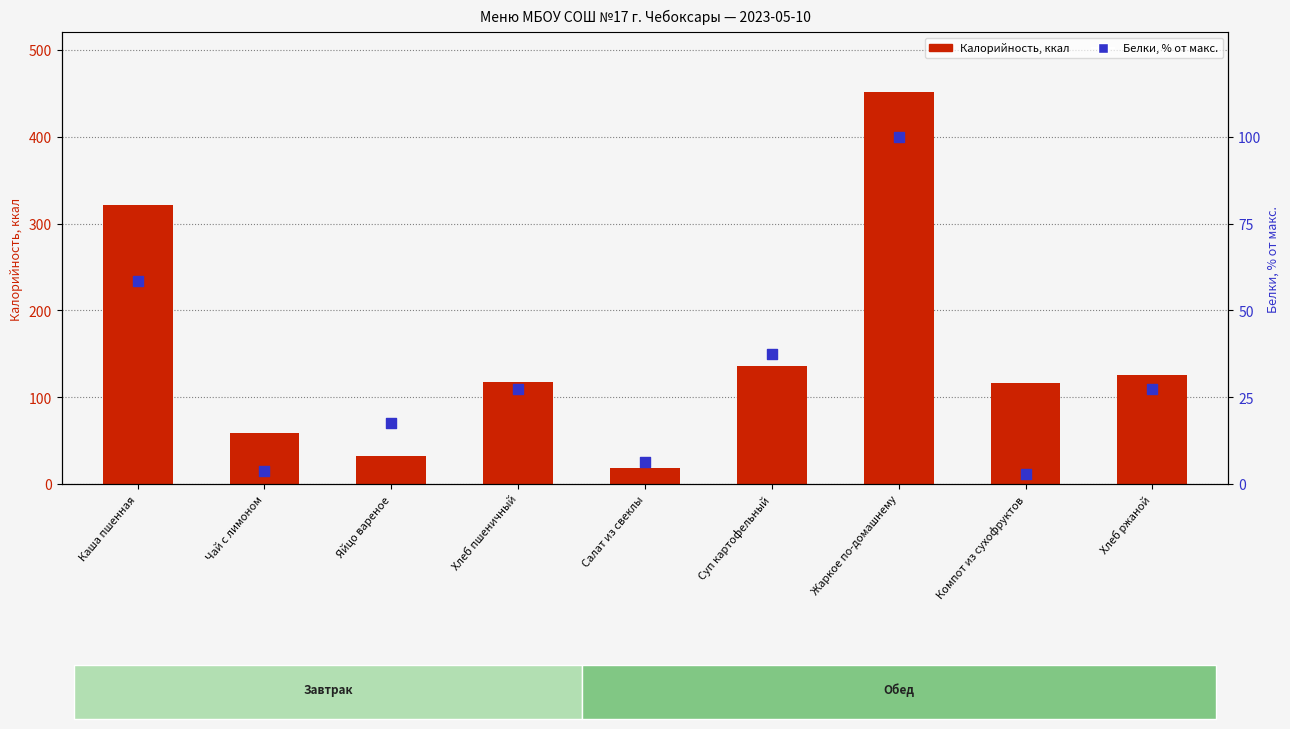

What is the total value across all series at Компот из сухофруктов?

119.0